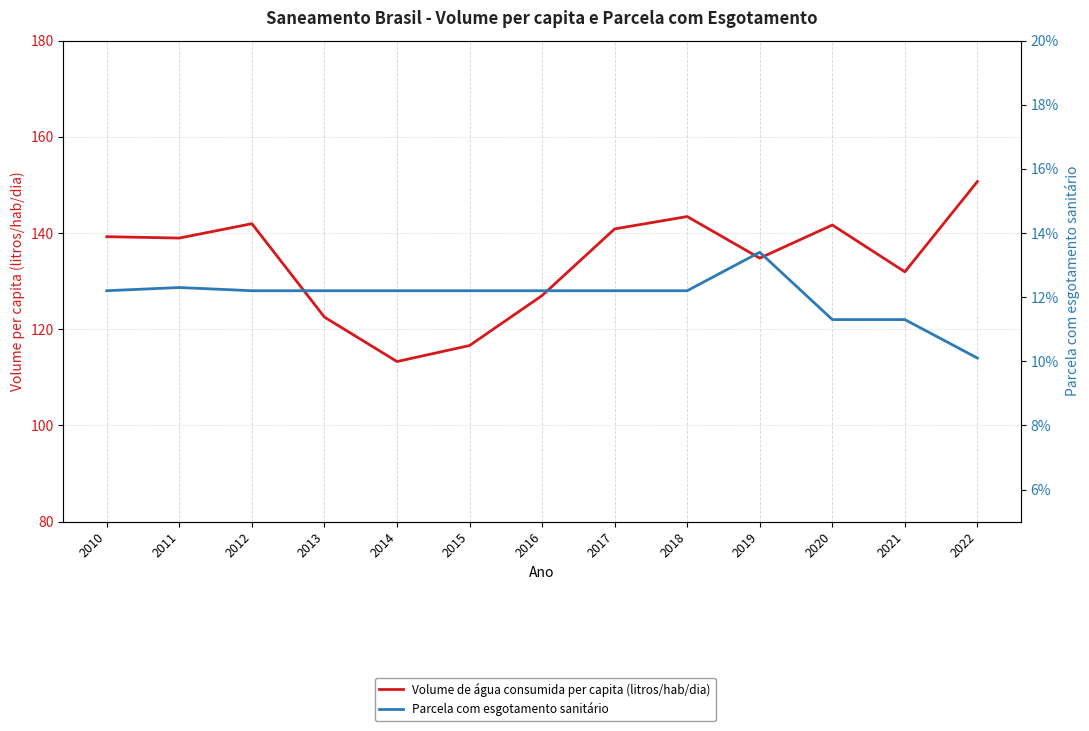

True or false: Parcela com esgotamento sanitário and Volume de água consumida per capita (litros/hab/dia) intersect in this chart.

False